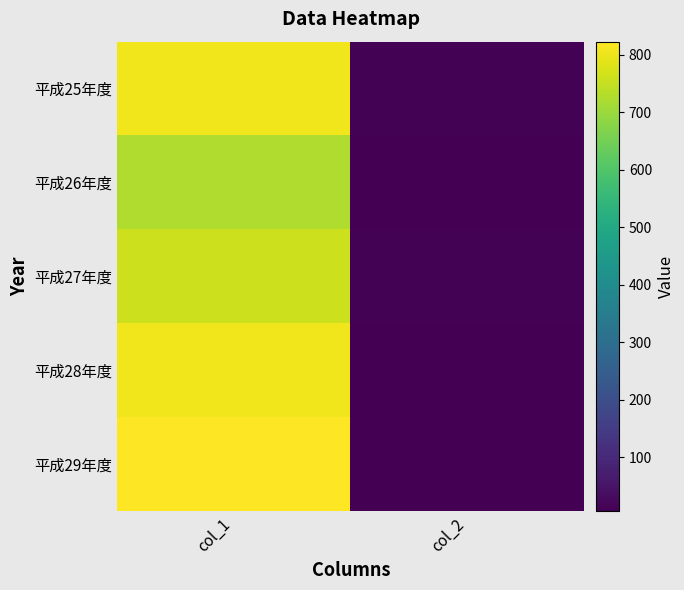

What is the total value across all series at col_2?

44